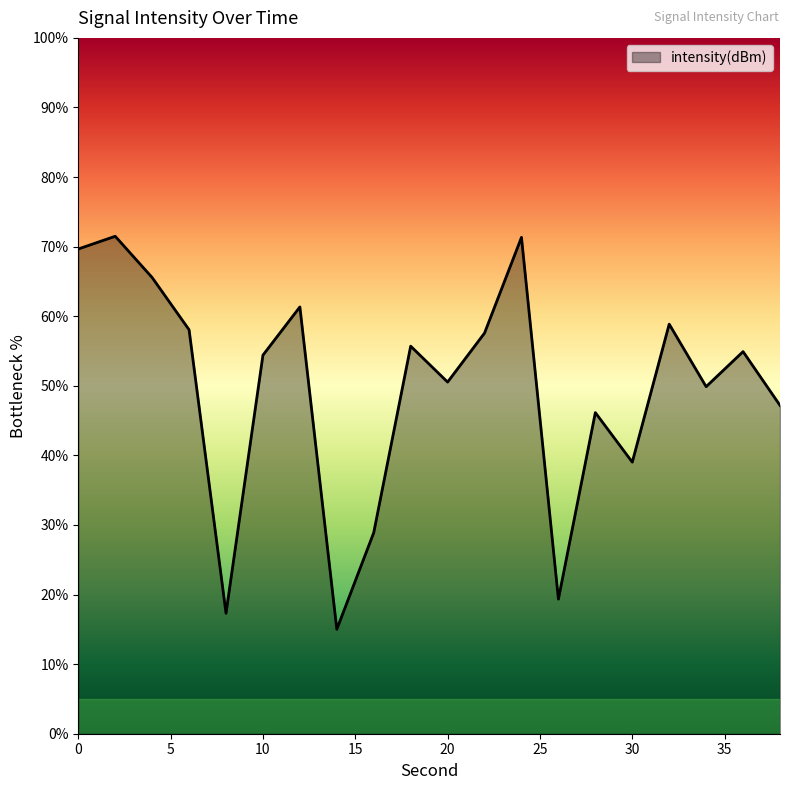

What is the difference between the maximum and minimum values?

56.5